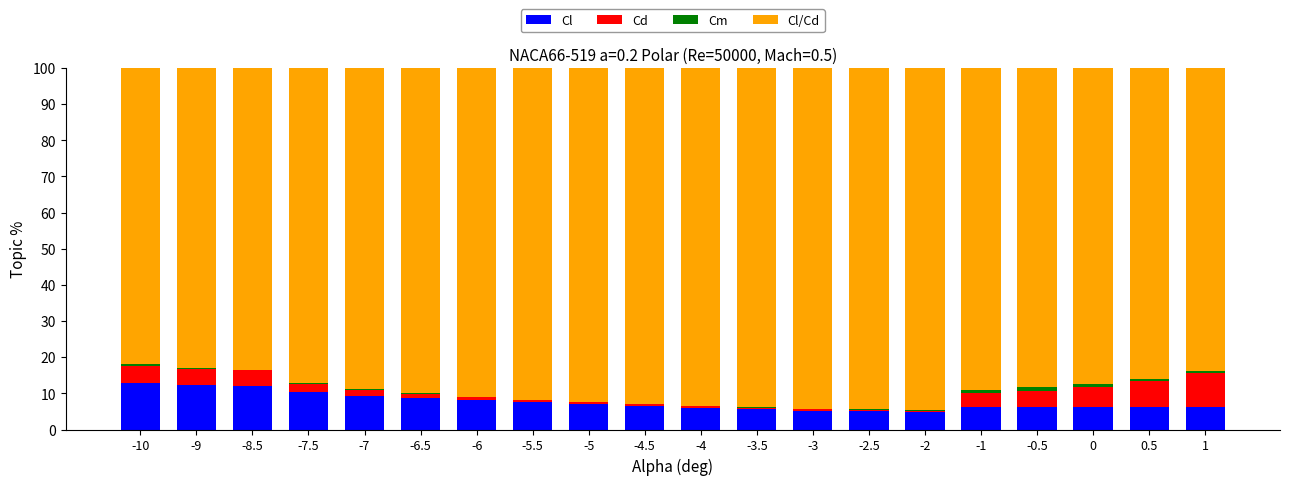

Are the bars horizontal?

No